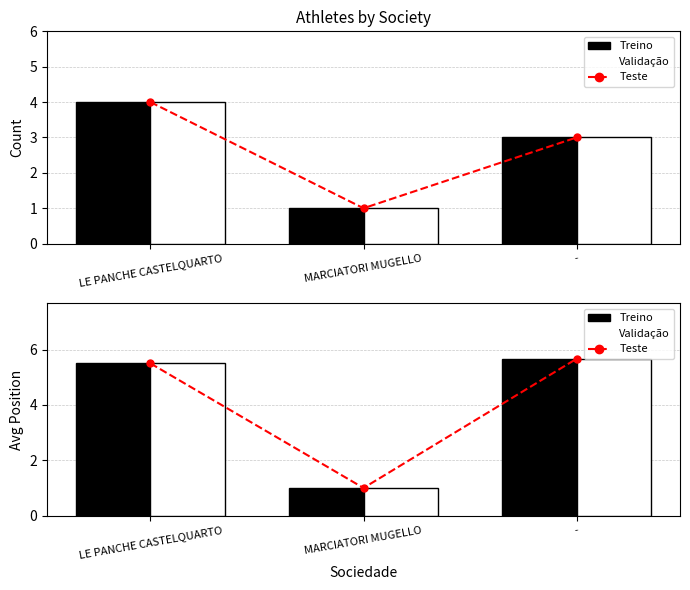

What is the value of the Teste bar at the 2nd from the left?

1.0